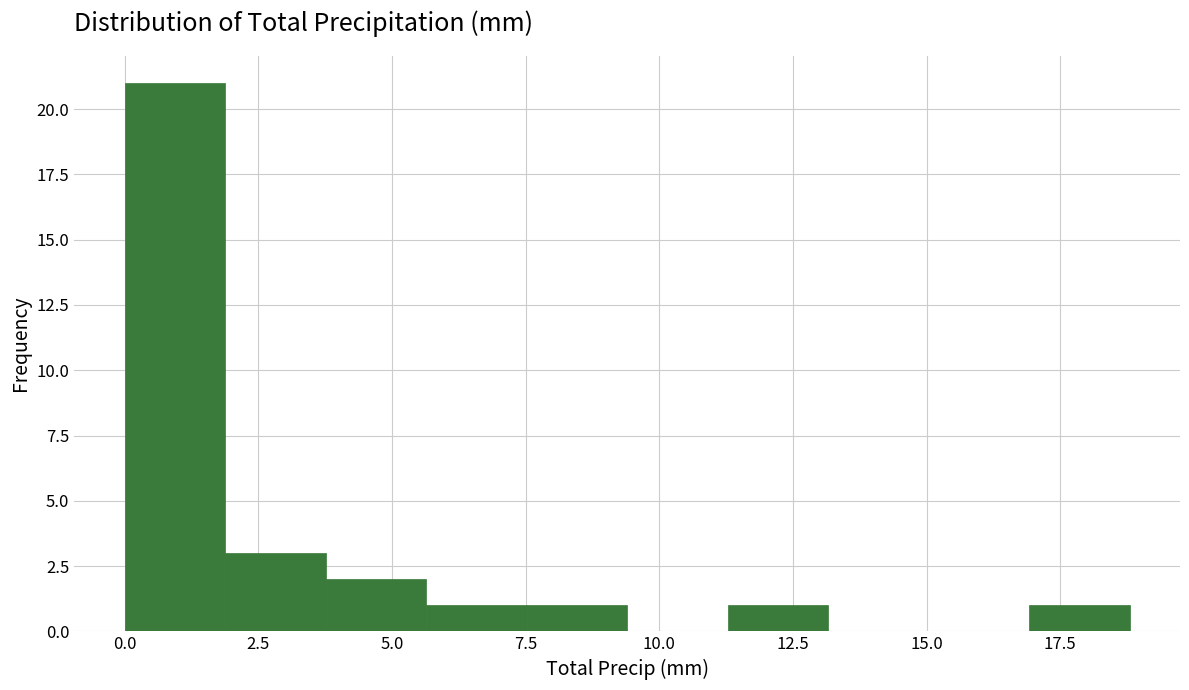

Read against the x-axis, roughly where is the centre of the tallest bar?

1.0